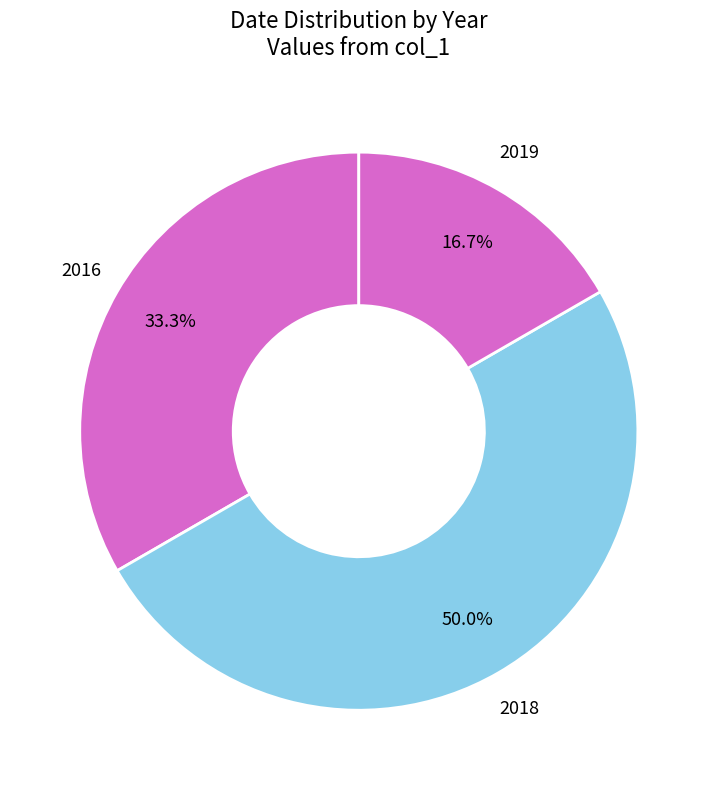

How much of the chart is everything except 2019?

83.3%